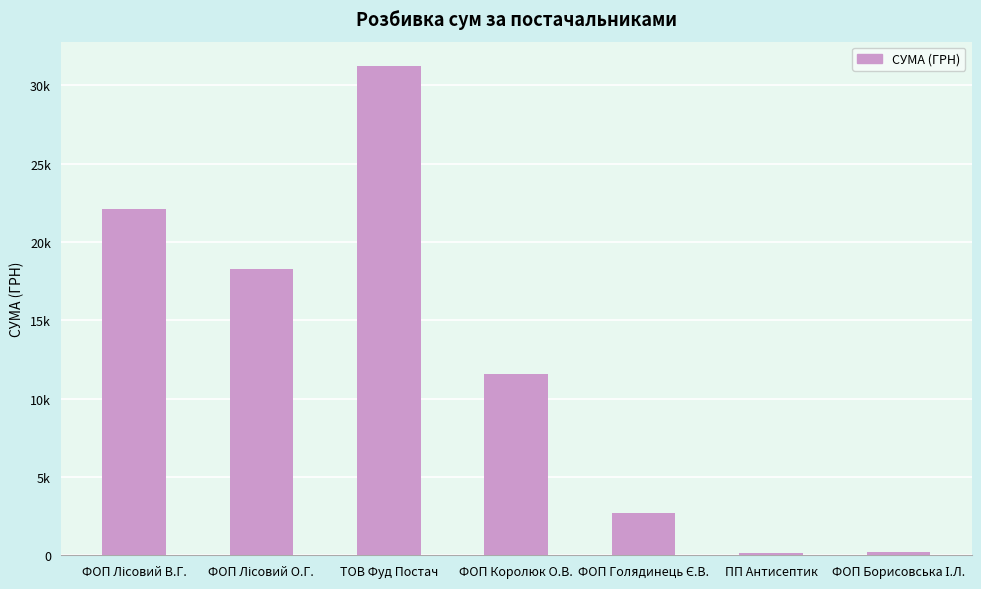

What is the value of the 2nd bar from the left?

18279.2